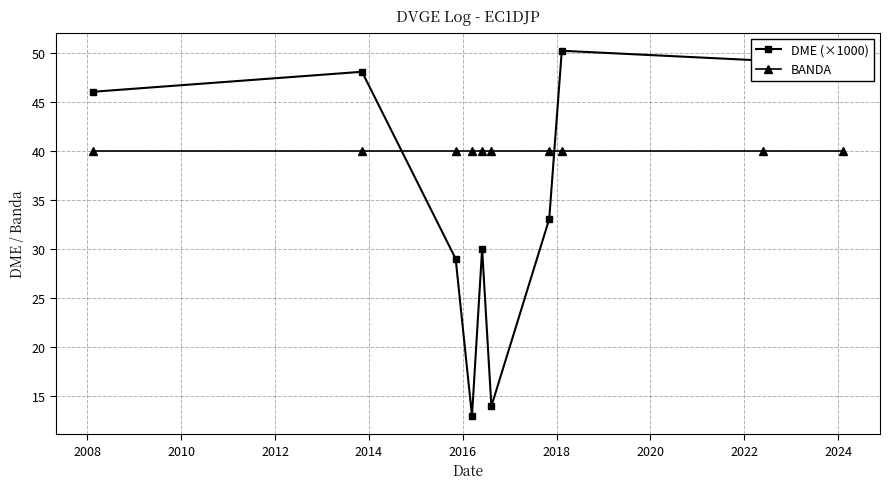

True or false: DME (×1000) has more than 1 interior local peaks.

True